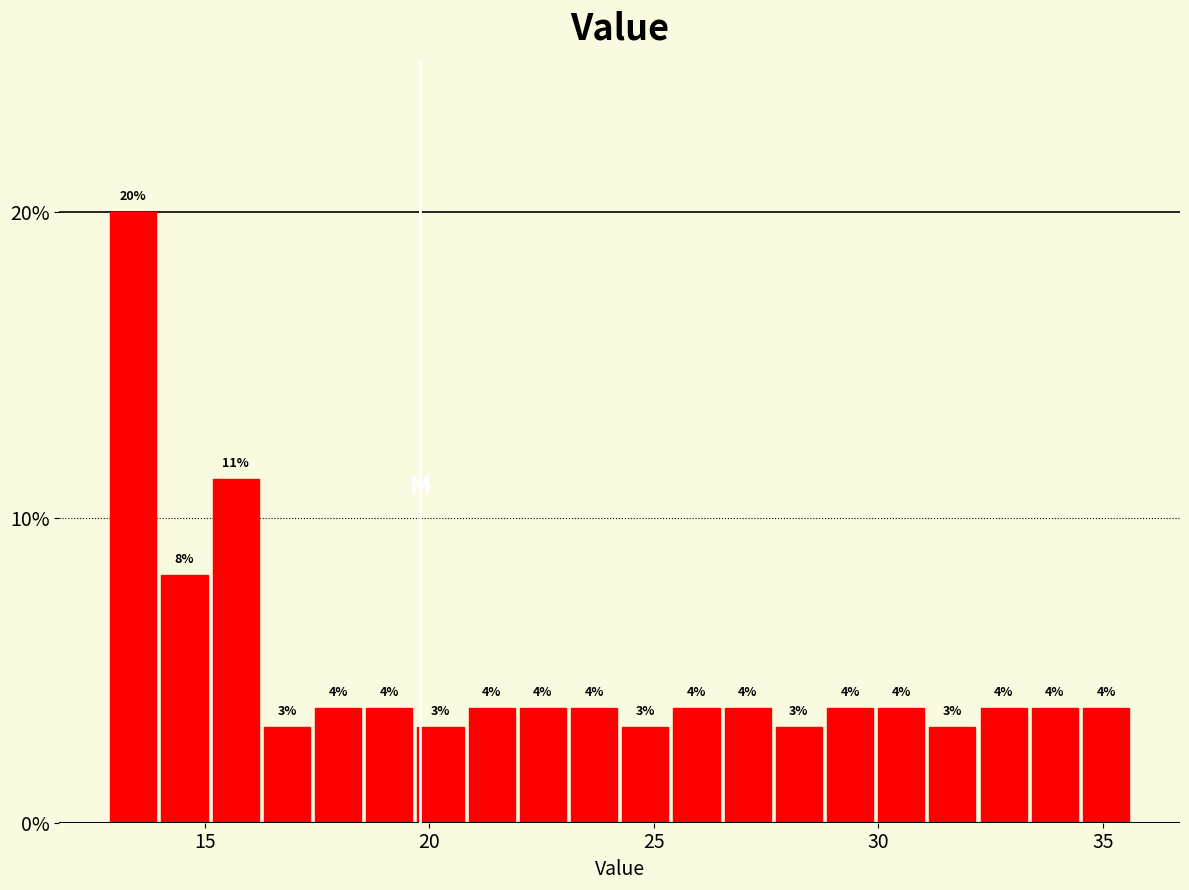

Read against the x-axis, roughly where is the centre of the tallest bar?

13.5